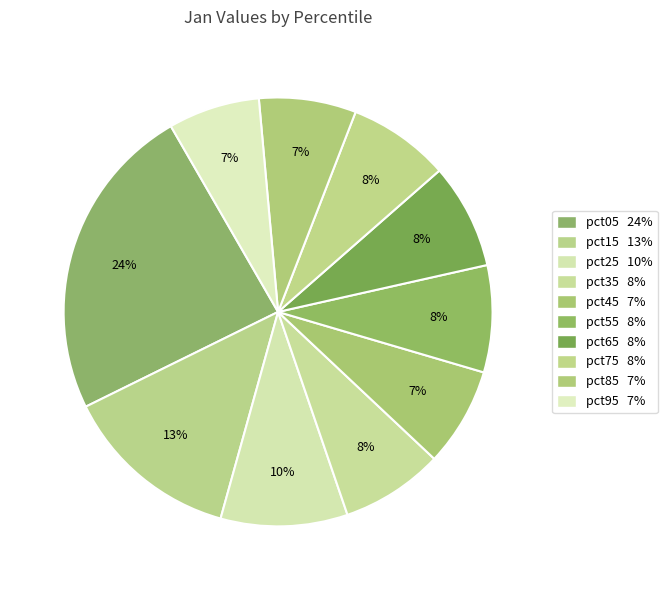

Count the number of slices in the pie.

10